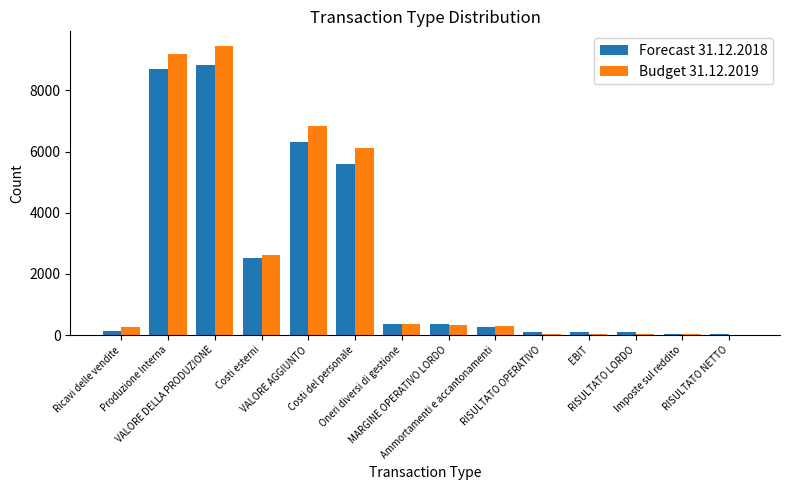

What is the maximum value shown in the chart?

9456